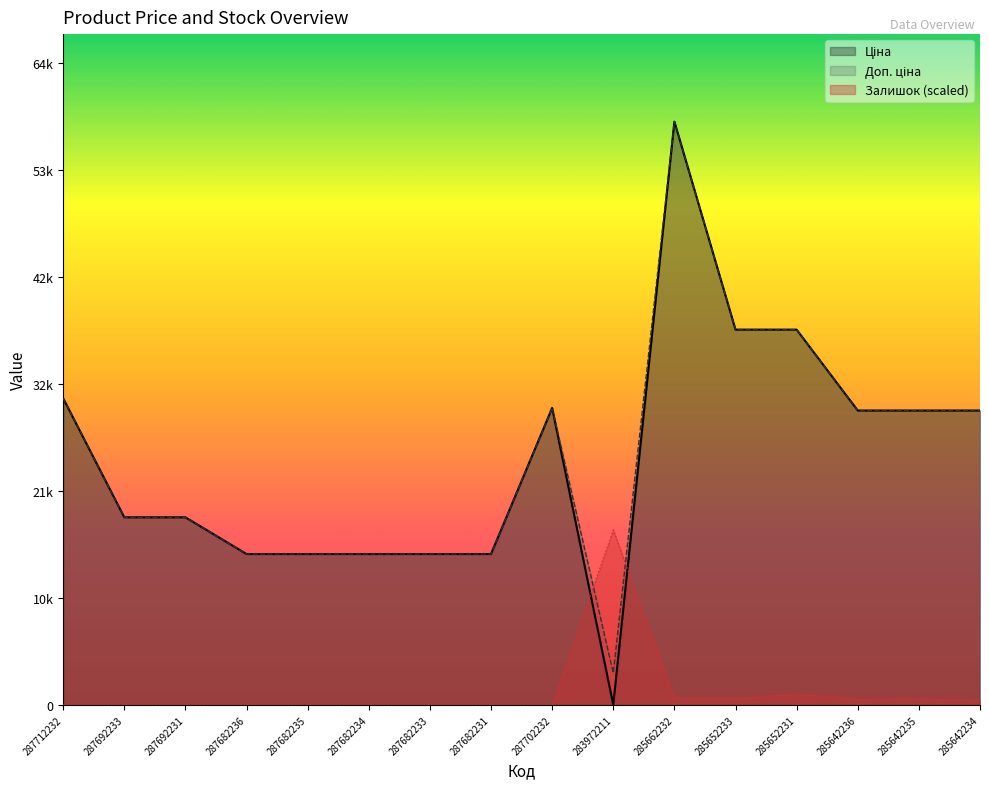

Which category has the highest value in the Ціна series?

285662232